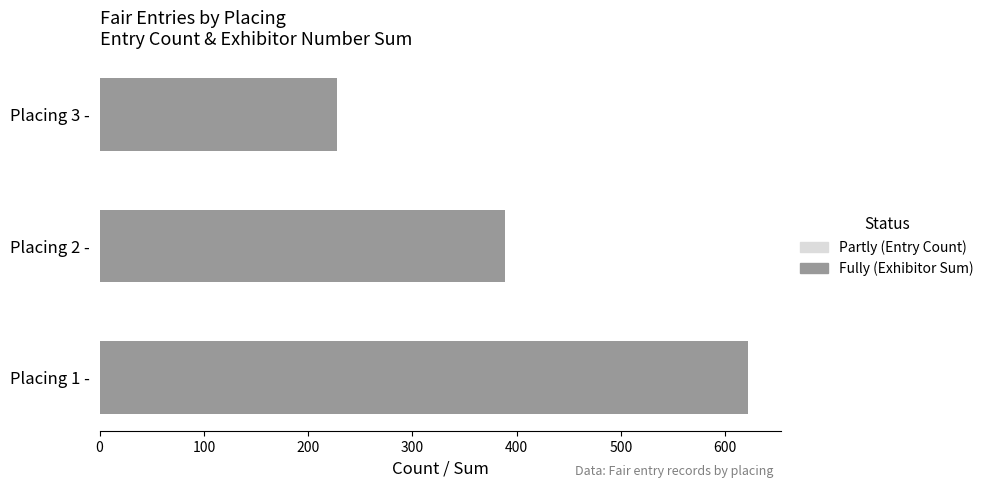

At Placing 2 -, list the series in order from smallest to largest.

Partly (Entry Count), Fully (Exhibitor Sum)